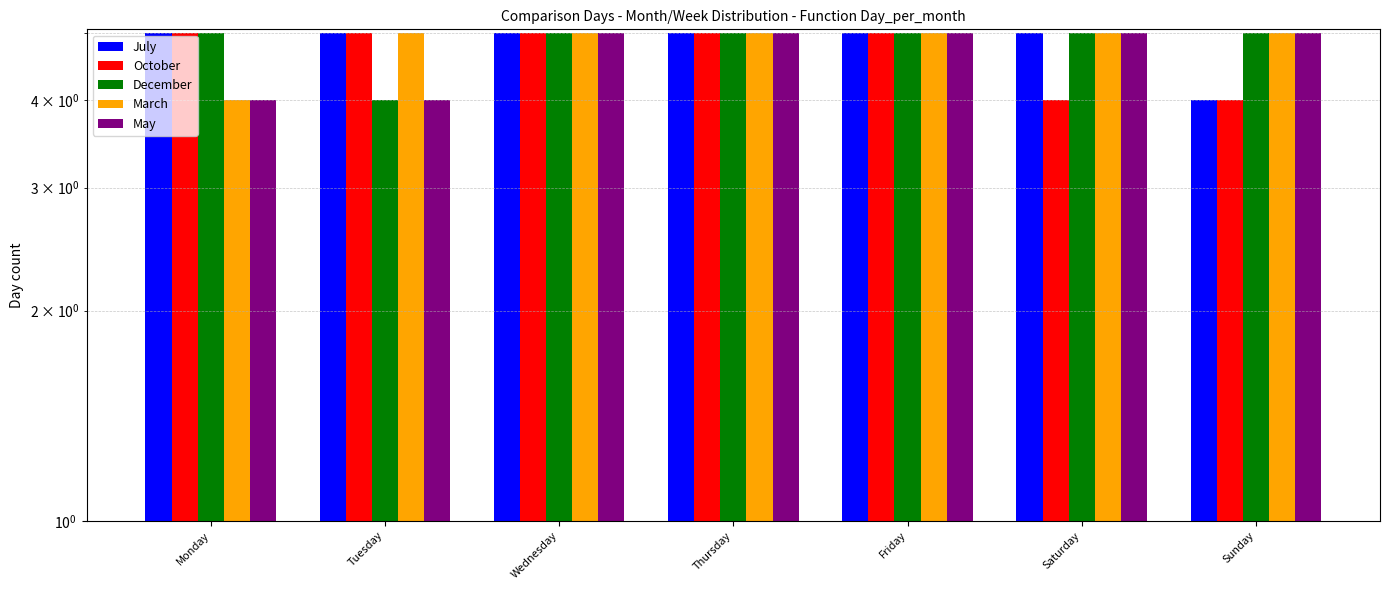

At which category is the sum across all series the highest?

Wednesday